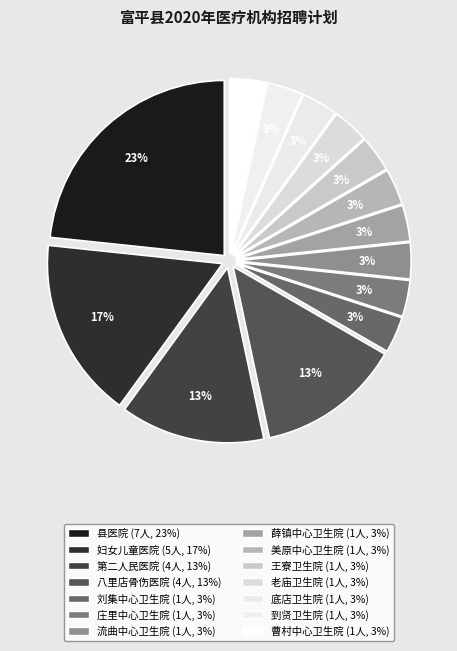

How many slices are in this pie chart?

14